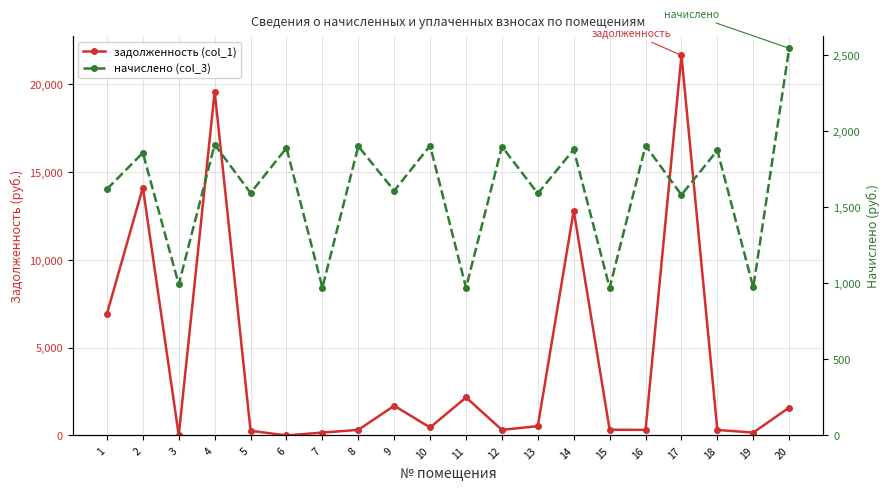

True or false: начислено (col_3) has a value of 1096.7 at 18.

False